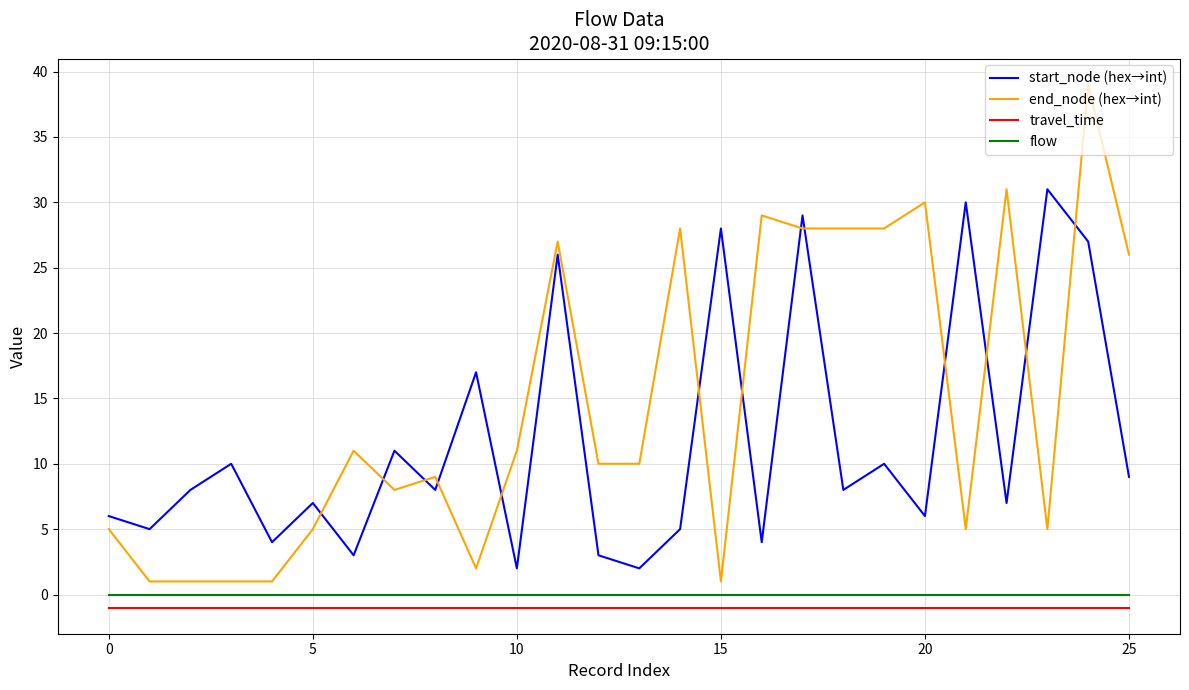

Which series has the largest total across all categories?

end_node (hex→int)